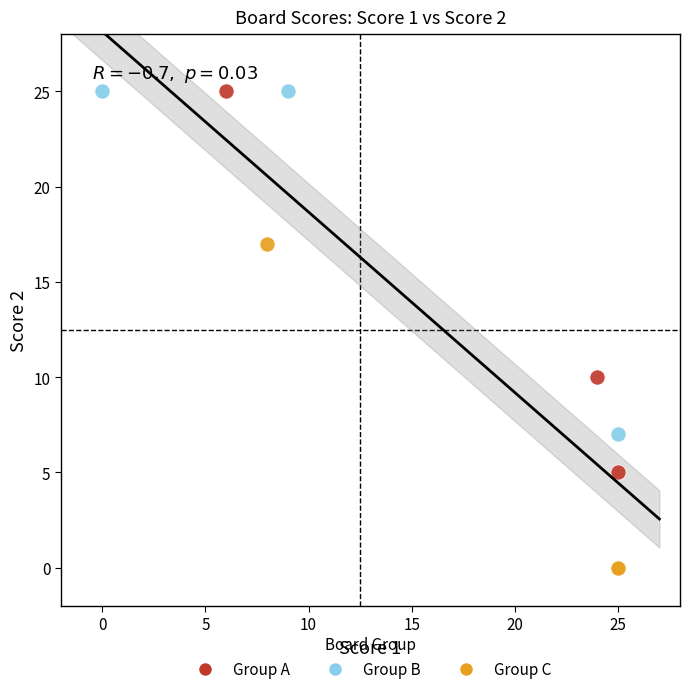

Which series contains the lowest Y value?

Group C